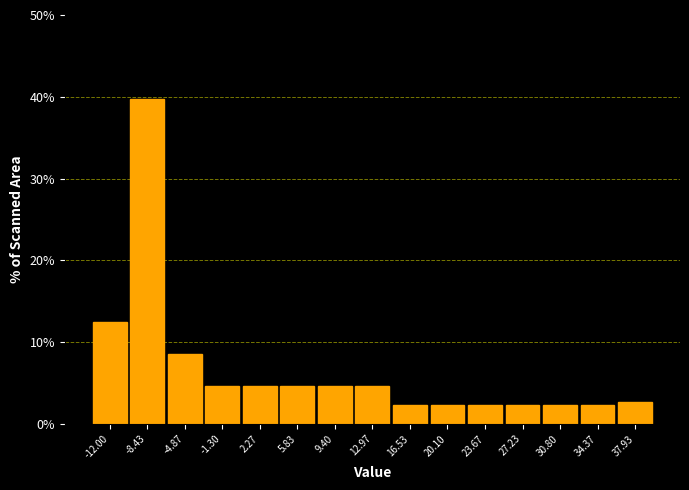

Reading right to left, list all the values displayed in this chart.

2.6	2.3	2.3	2.3	2.3	2.3	2.3	4.6	4.6	4.6	4.6	4.6	8.5	39.7	12.5